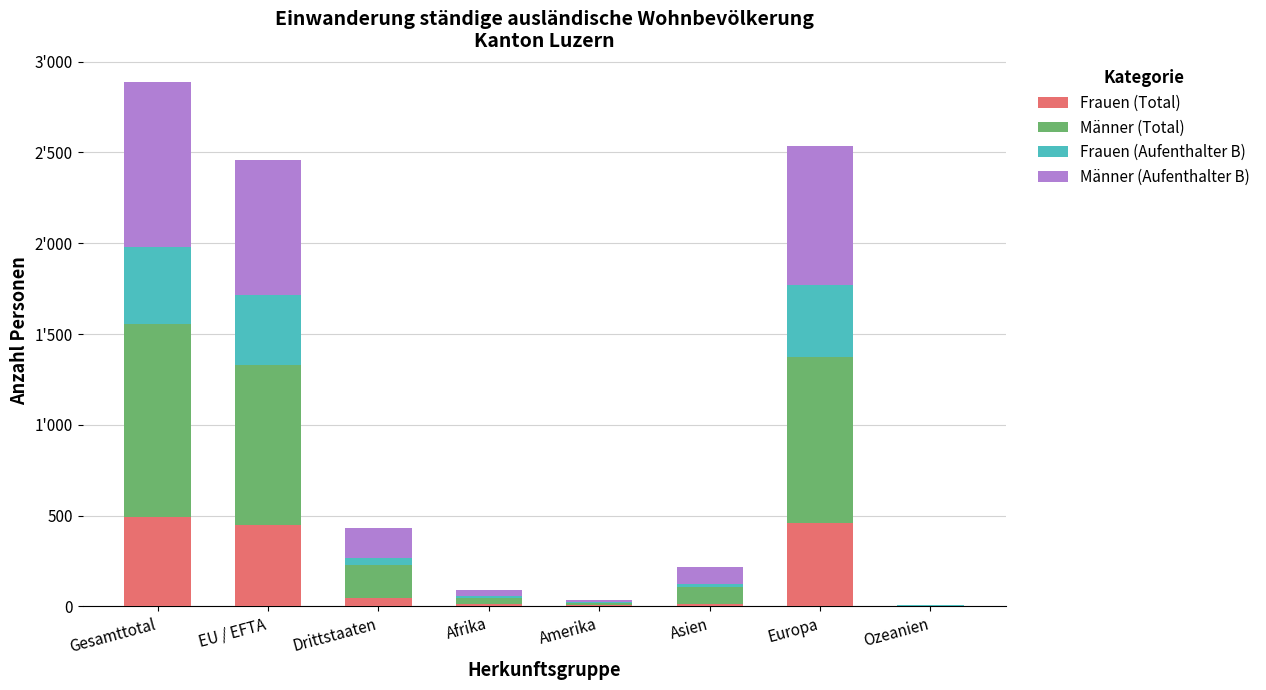

At which category is the sum across all series the highest?

Gesamttotal